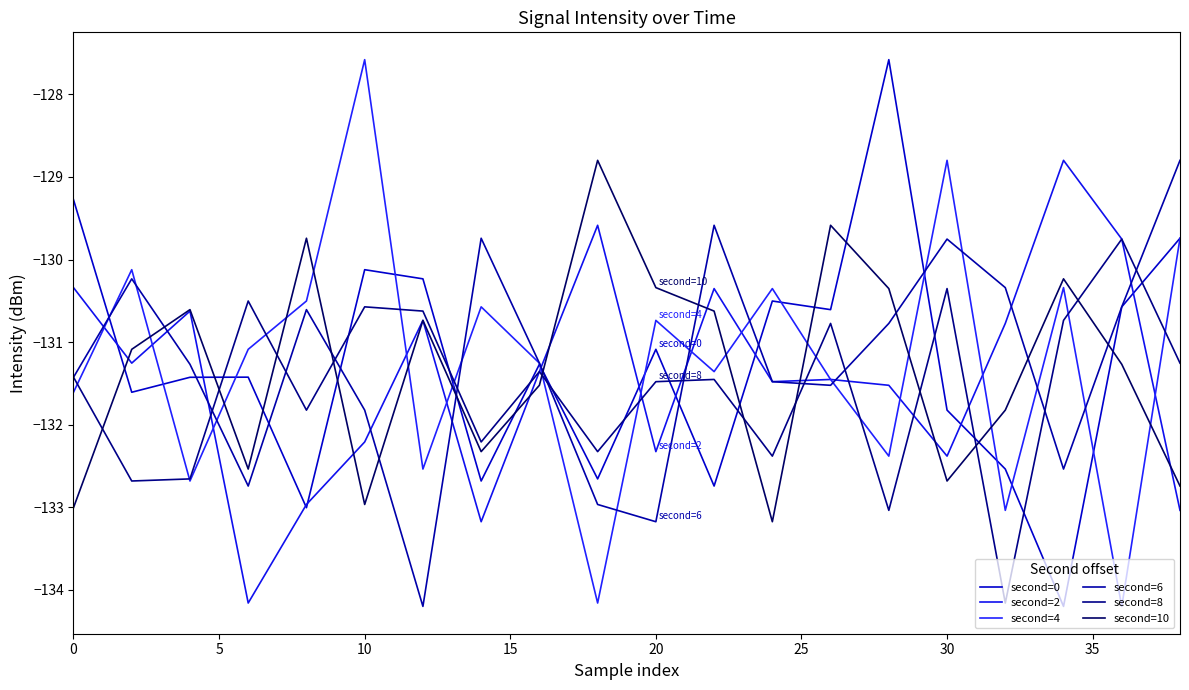

Does the chart have visible grid lines?

No